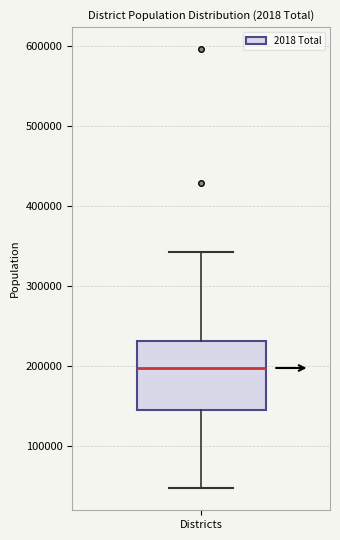

Read this box plot against the y-axis: the position of the median line, the range covered by the box, and the ends of both whiskers. The values are not printed on the chart, so give them approximately, as read against the axis.

median 200000, box 140000 to 230000, whiskers 50000 to 340000